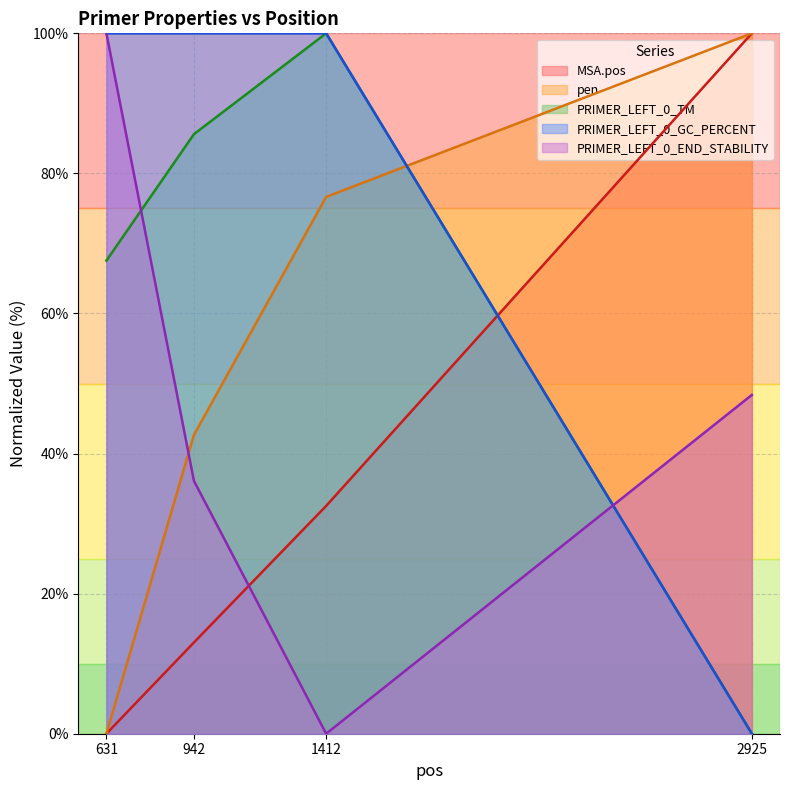

List the labels in order of PRIMER_LEFT_0_TM value, smallest first.

2925, 631, 942, 1412